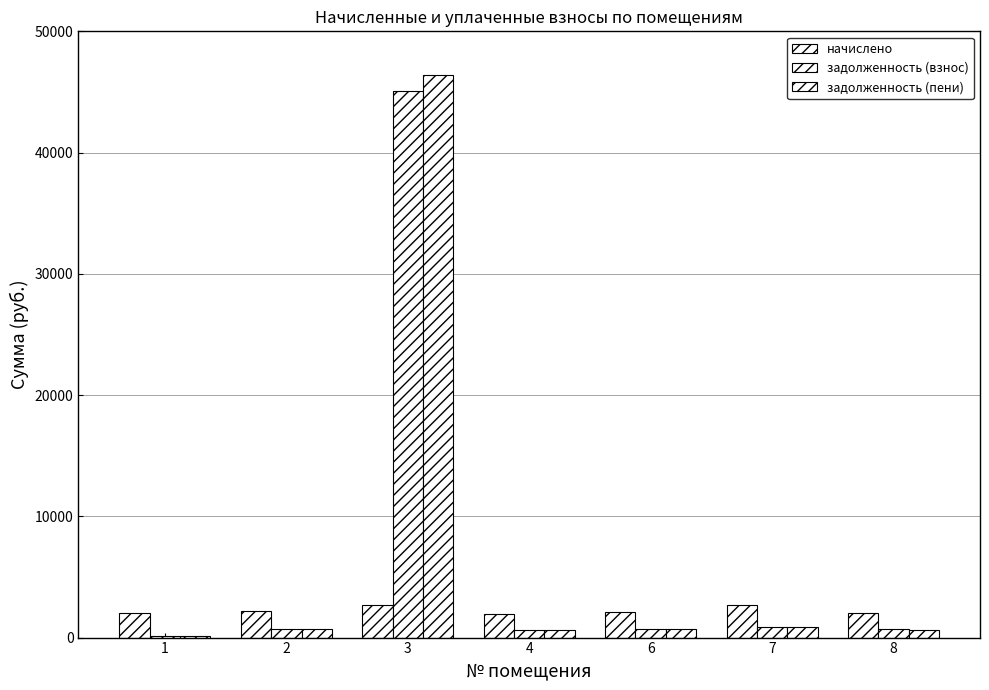

What is the sum of the задолженность (пени) values at 2 and 7?

1621.6